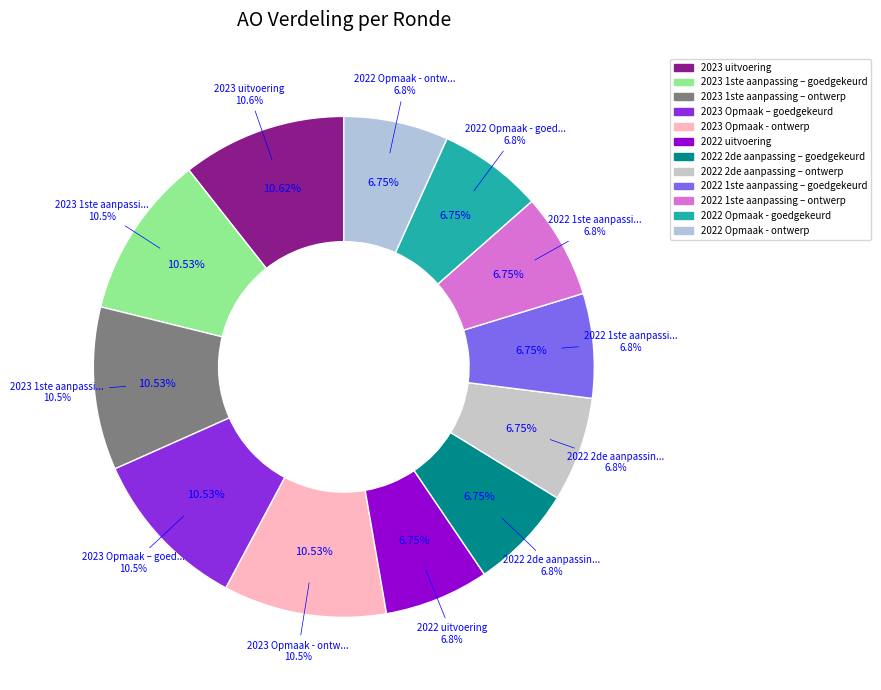

What is the smallest slice in the pie chart?

2022 uitvoering